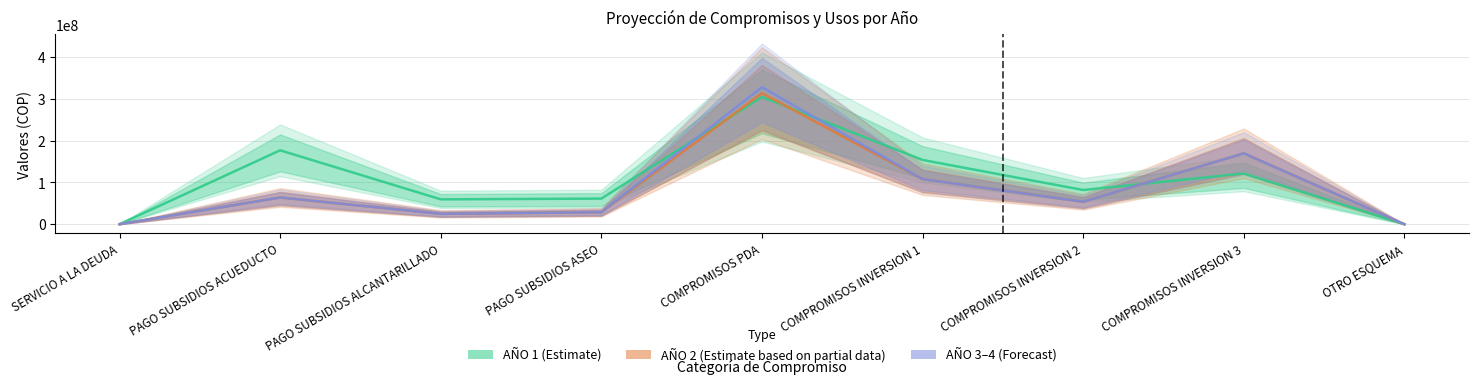

Does the chart have visible grid lines?

Yes